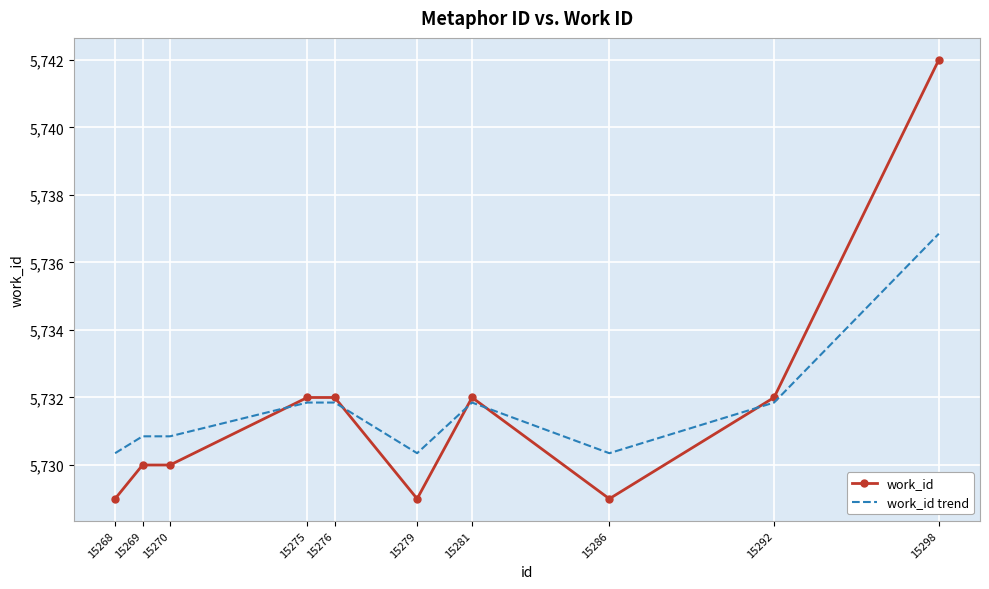

Rank the series by their maximum value, from lowest to highest.

work_id trend, work_id